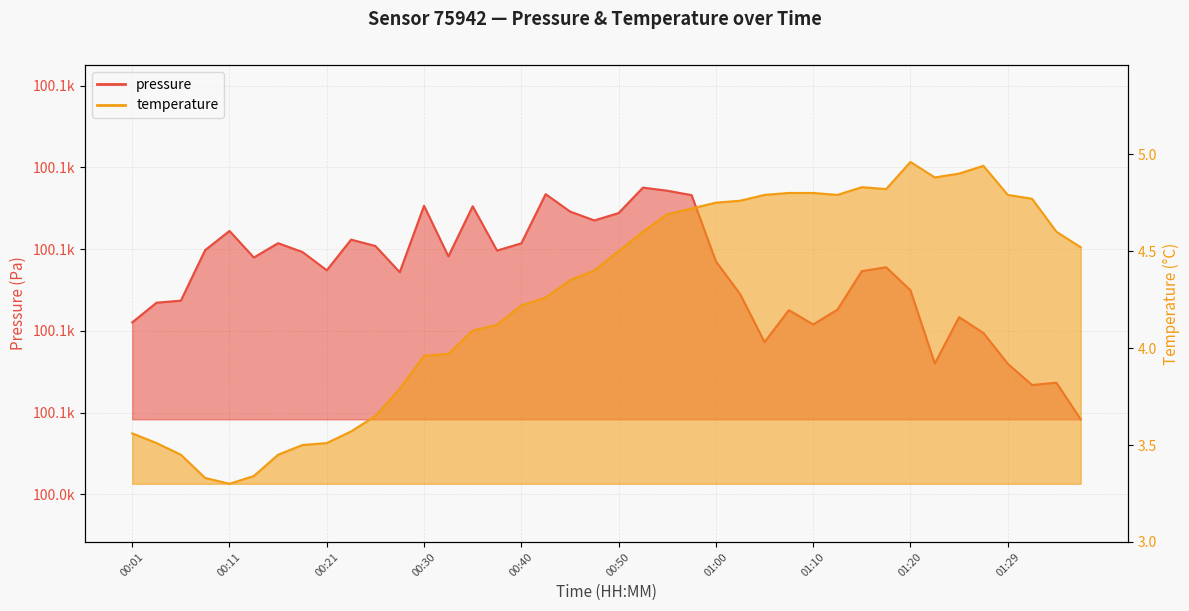

How many interior local valleys does the pressure series have?

10